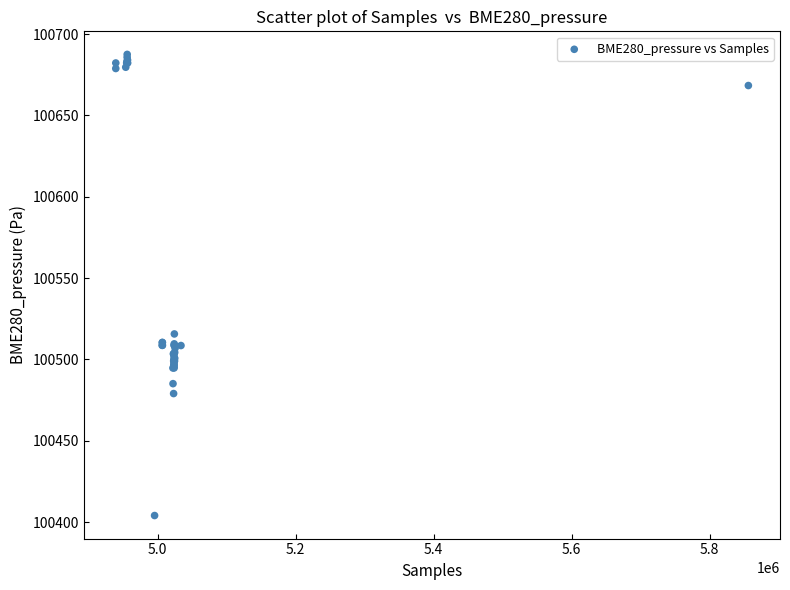

What Y value in the scatter plot is closest to 100545?

100515.7